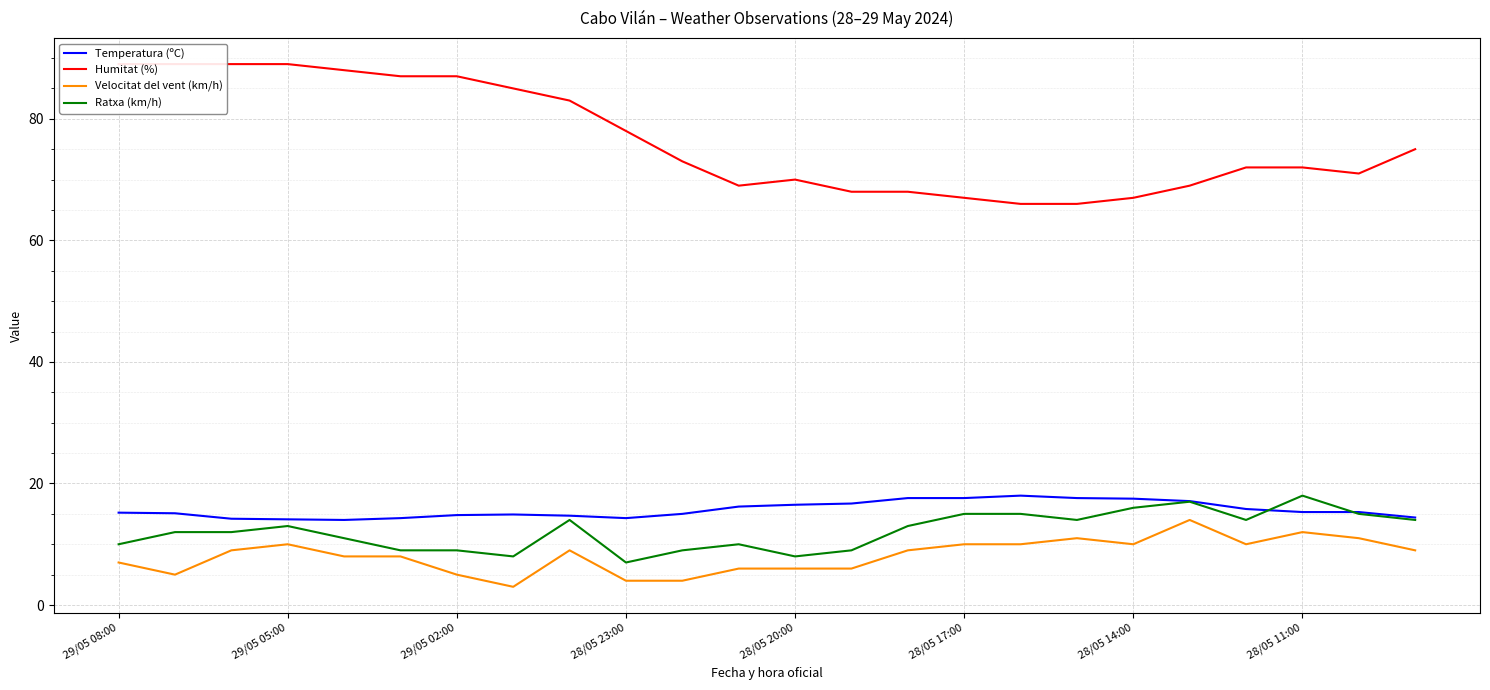

Is it true that Temperatura (ºC) equals 14.3 at 28/05 23:00?

True